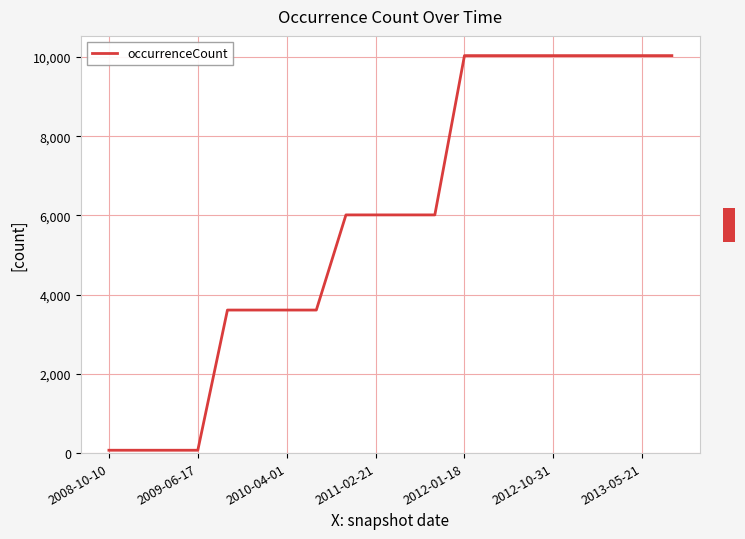

What is the difference between the maximum and minimum values?

9962